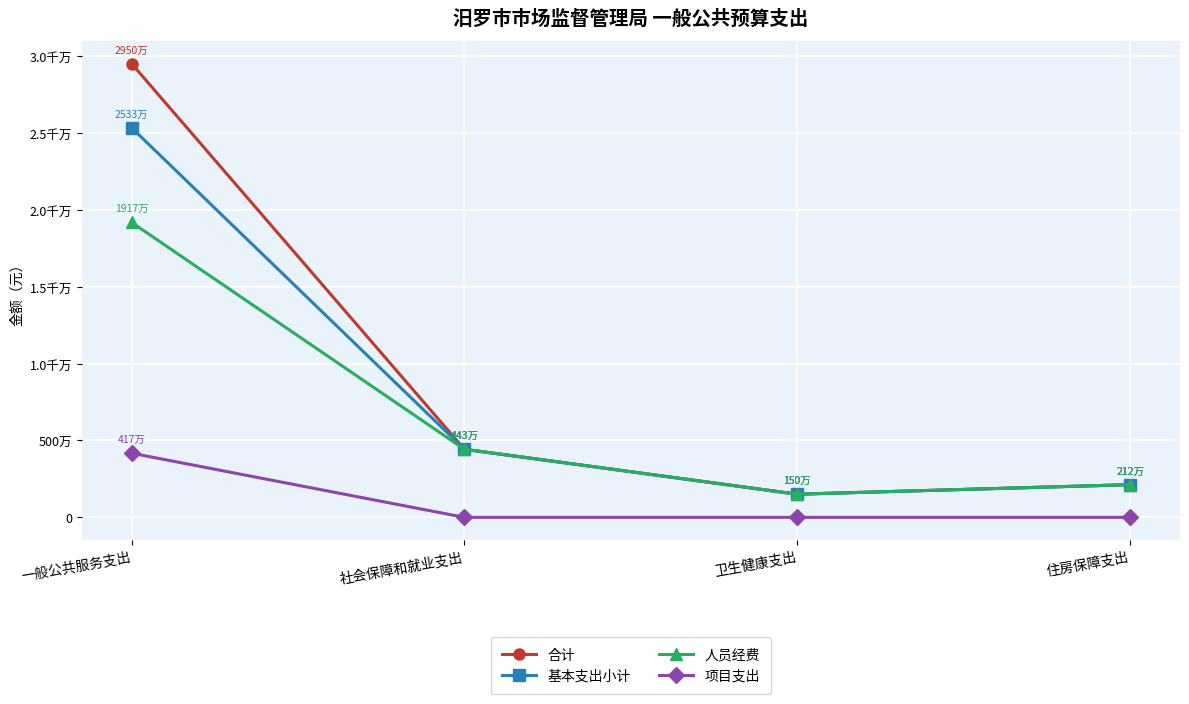

Does the chart have visible grid lines?

Yes